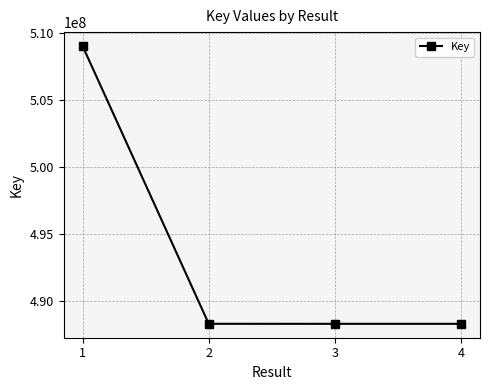

What is the value of the 2nd point from the left?

488329779